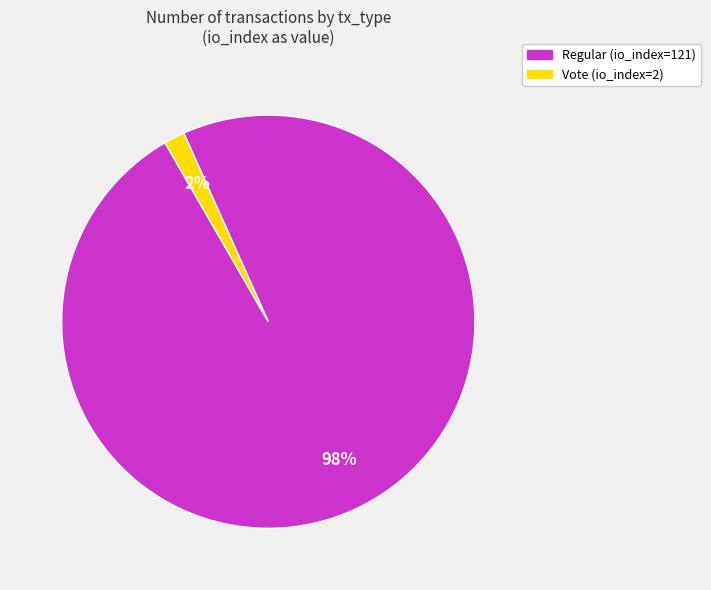

True or false: Vote (io_index=2) accounts for 2% of the total.

True